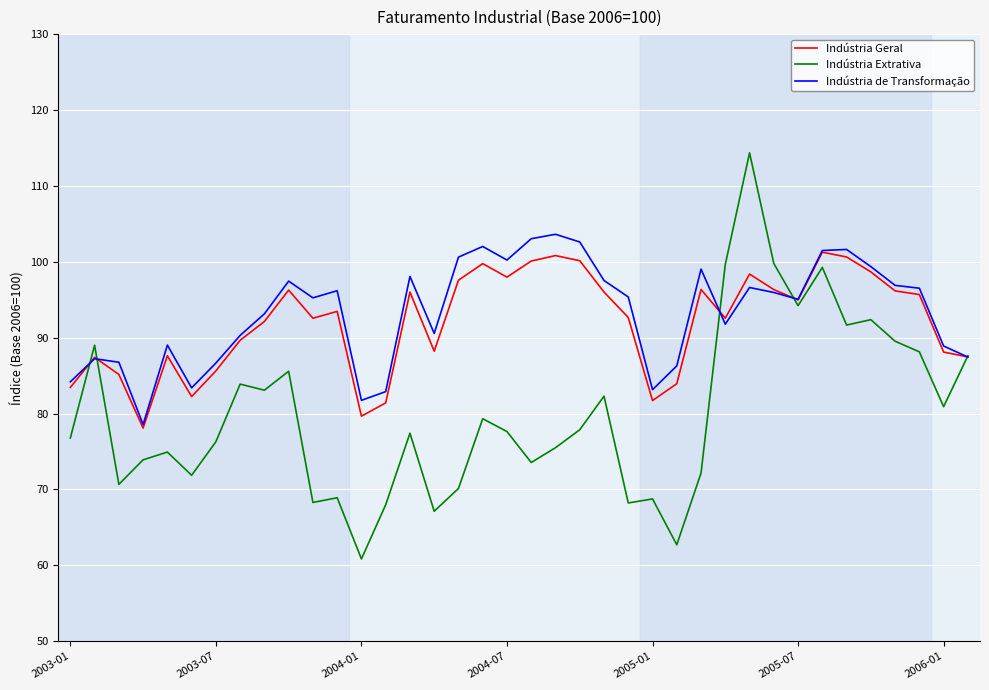

What is the highest value of the Indústria Extrativa series?

114.4